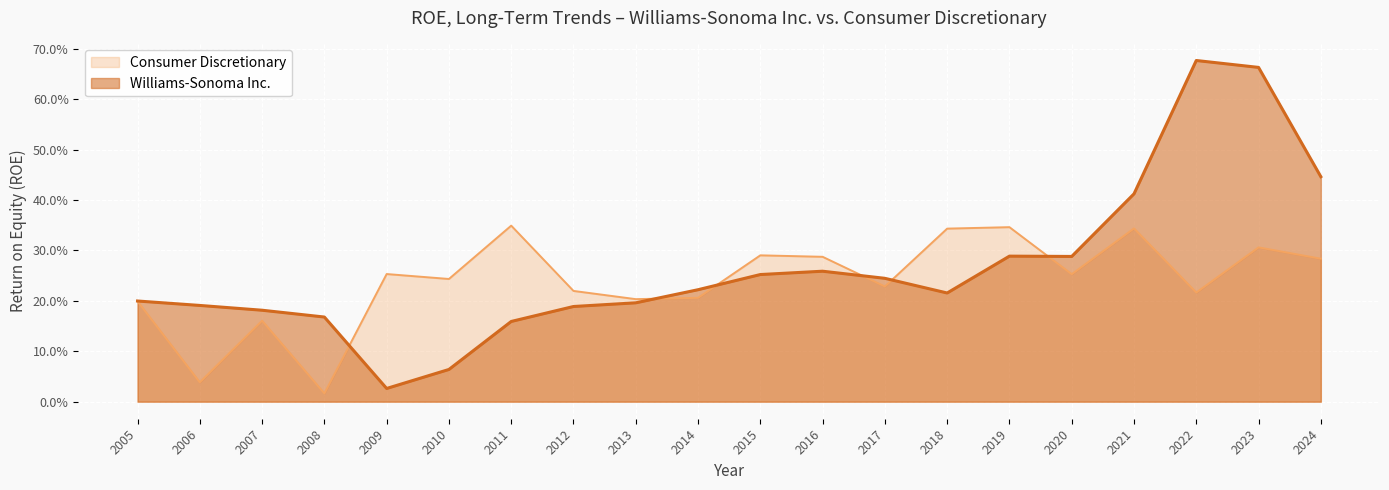

Which series has the largest range (max minus min)?

Williams-Sonoma Inc.